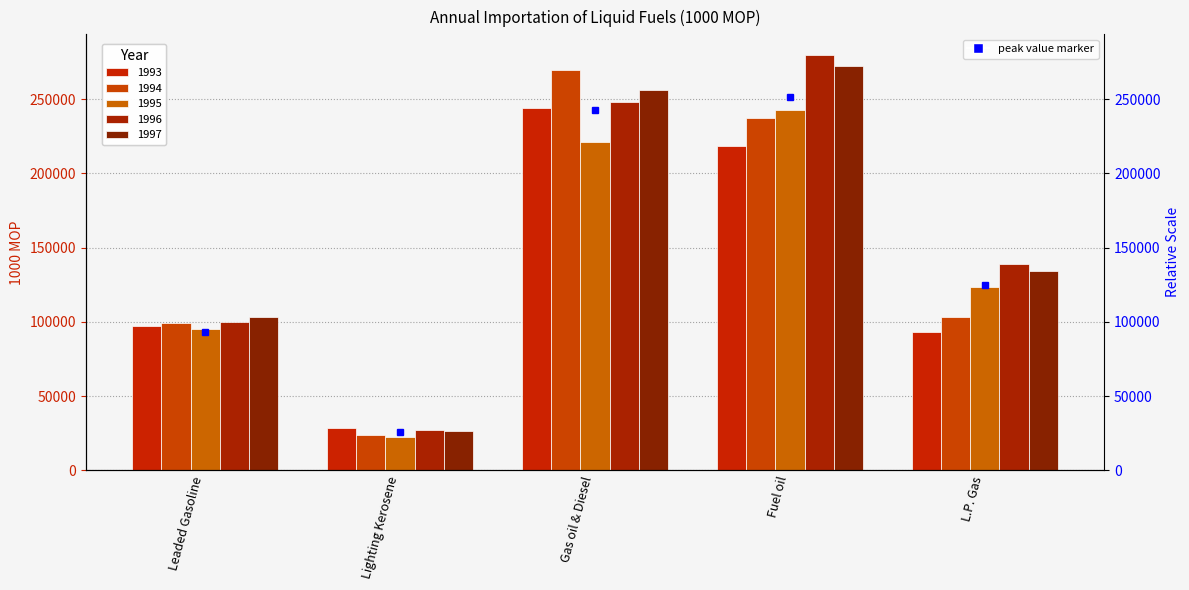

Reading left to right, transcribe all the data shown in this chart.

1993: Leaded Gasoline=97454	Lighting Kerosene=28785	Gas oil & Diesel=244114	Fuel oil=218736	L.P. Gas=92984
1994: Leaded Gasoline=99119	Lighting Kerosene=23686	Gas oil & Diesel=269340	Fuel oil=237150	L.P. Gas=103217
1995: Leaded Gasoline=95425	Lighting Kerosene=22638	Gas oil & Diesel=221337	Fuel oil=242468	L.P. Gas=123343
1996: Leaded Gasoline=99668	Lighting Kerosene=27264	Gas oil & Diesel=248171	Fuel oil=279713	L.P. Gas=138853
1997: Leaded Gasoline=103432	Lighting Kerosene=26332	Gas oil & Diesel=256437	Fuel oil=272143	L.P. Gas=133988